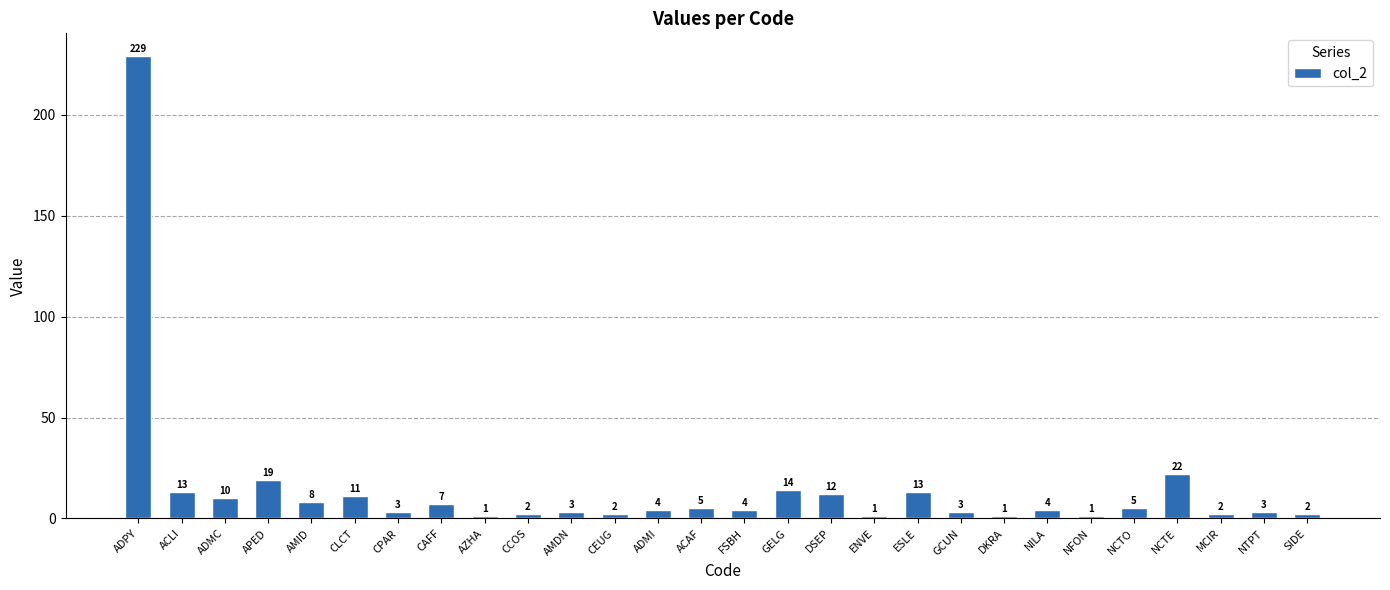

The value at CCOS is 2. True or false?

True